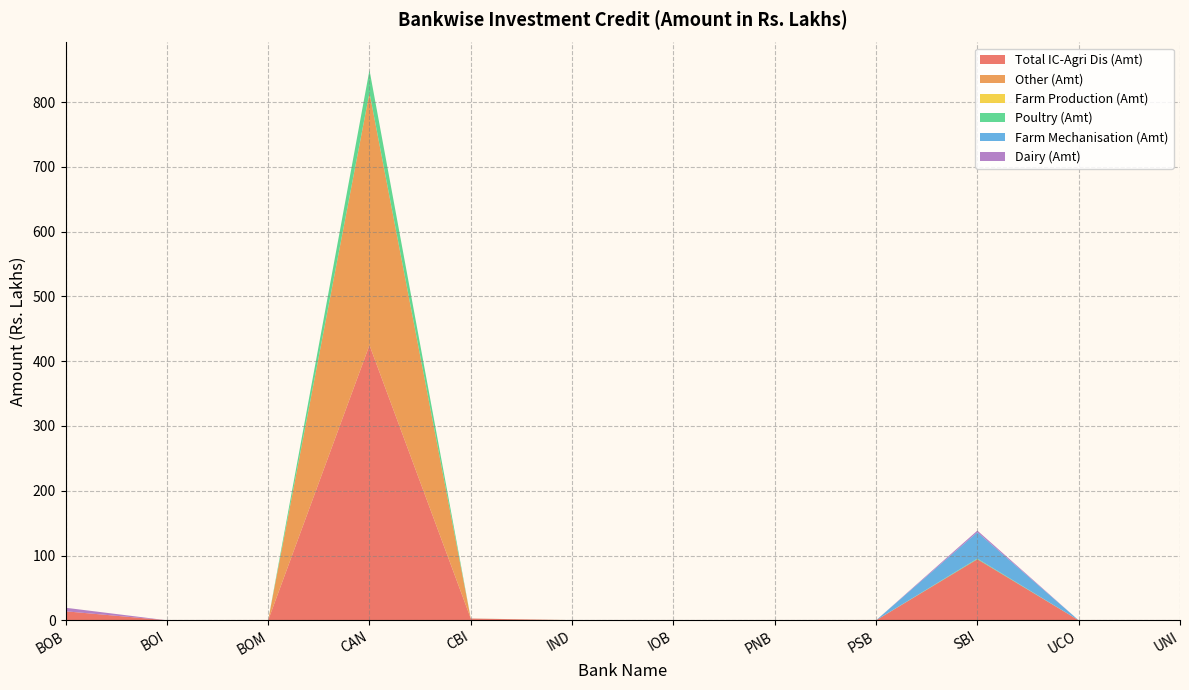

Reading left to right, transcribe all the data shown in this chart.

Total IC-Agri Dis (Amt): 13.9	0.0	0.0	424.8	2.7	0.1	0.0	0.0	0.0	94.3	0.0	0.0
Other (Amt): 0.0	0.0	0.0	389.8	0.0	0.1	0.0	0.0	0.0	0.0	0.0	0.0
Farm Production (Amt): 0.0	0.0	0.0	0.0	0.0	0.0	0.0	0.0	0.0	0.0	0.0	0.0
Poultry (Amt): 0.0	0.0	0.0	35.0	0.1	0.0	0.0	0.0	0.0	1.0	0.0	0.0
Farm Mechanisation (Amt): 0.0	0.0	0.0	0.0	0.0	0.0	0.0	0.0	0.0	40.6	0.0	0.0
Dairy (Amt): 5.5	0.0	0.0	0.0	0.0	0.0	0.0	0.0	0.0	2.6	0.0	0.0